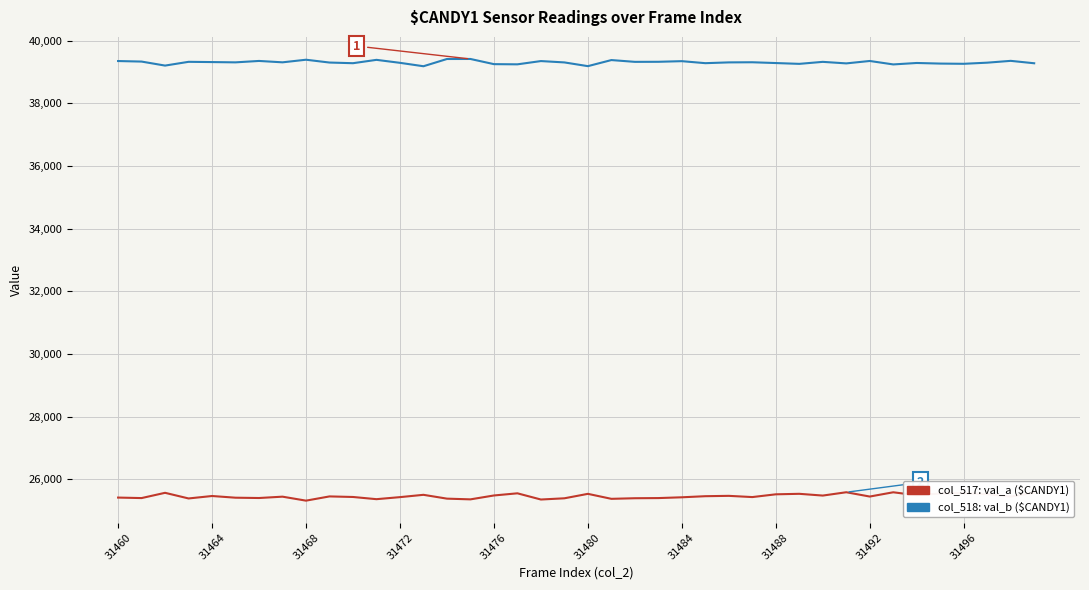

Which series has the largest total across all categories?

col_518: val_b ($CANDY1)